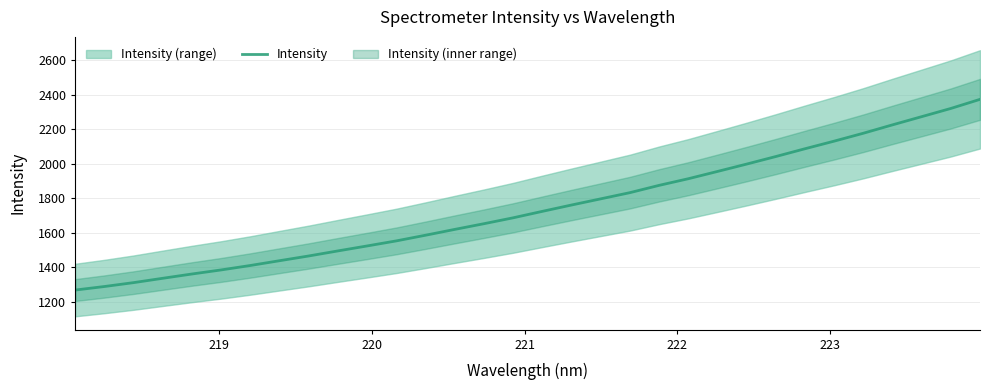

What is the highest value of the Intensity series?

2374.6